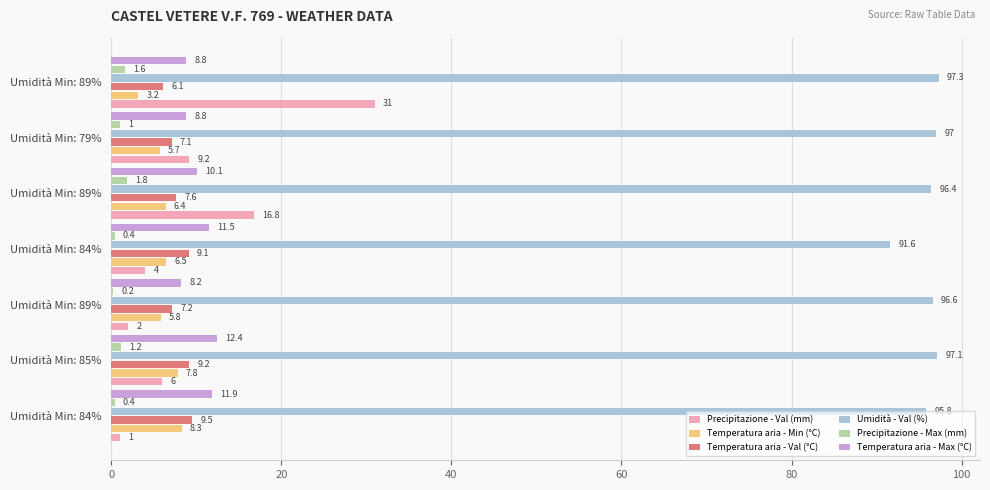

How many distinct data groups are displayed?

6